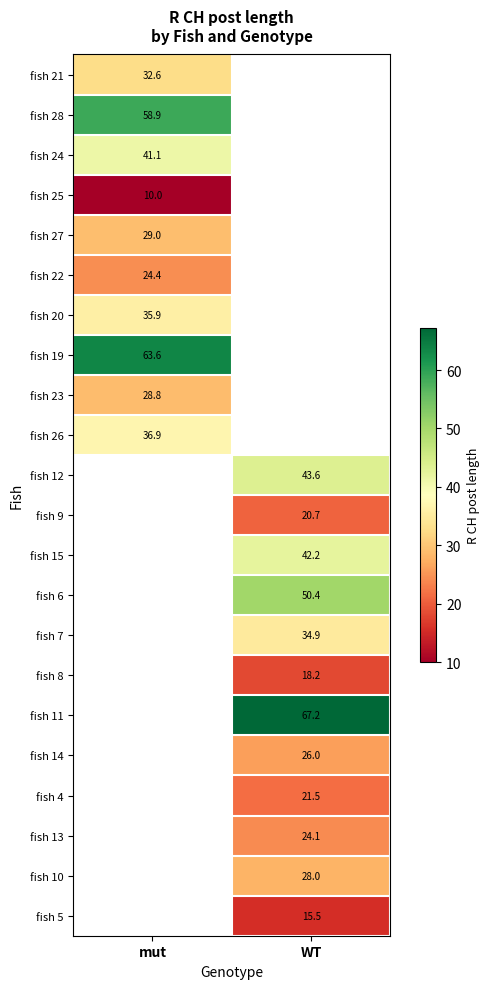

How many series are shown in this chart?

22